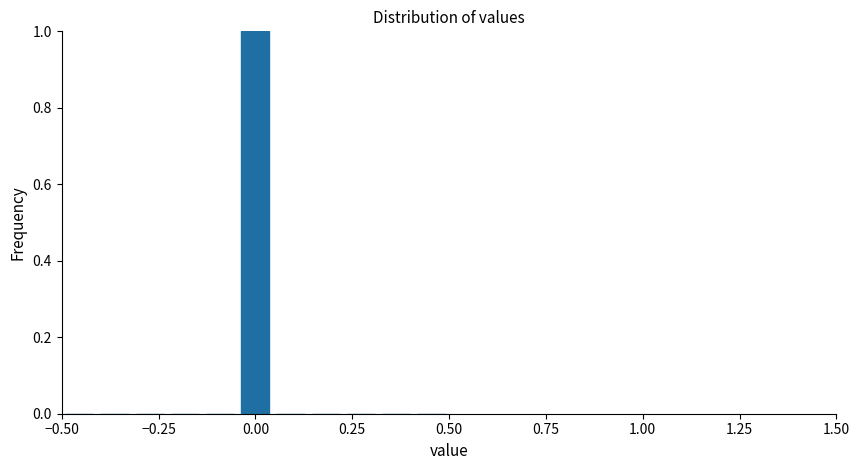

Around what value on the x-axis is the tallest bar? Give the approximate position of its centre, as read against the axis.

0.00